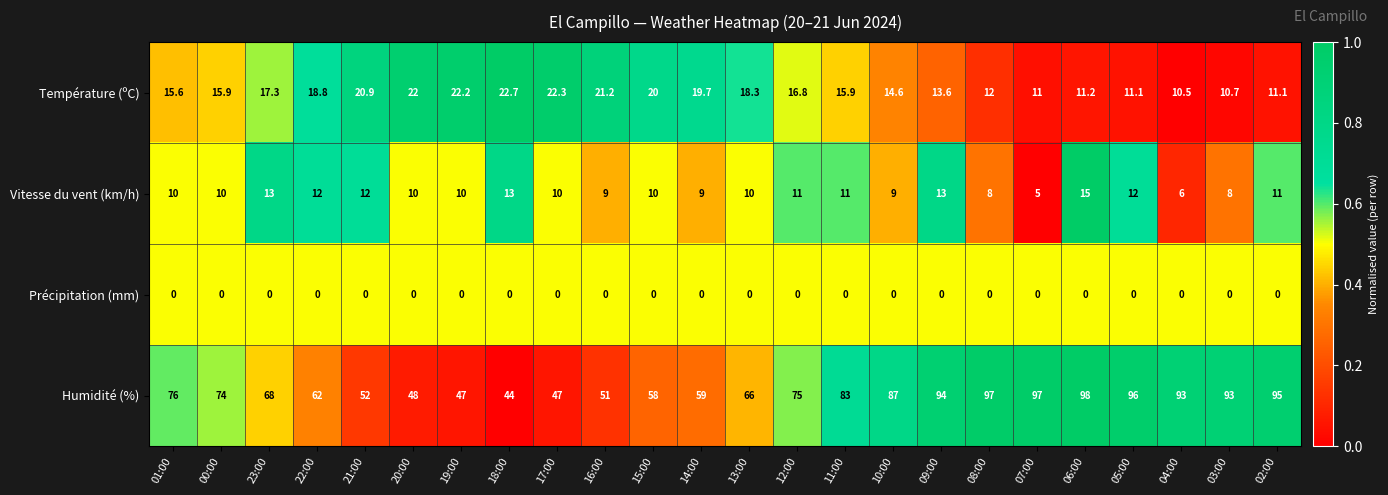

At how many categories does at least one series exceed 0?

24